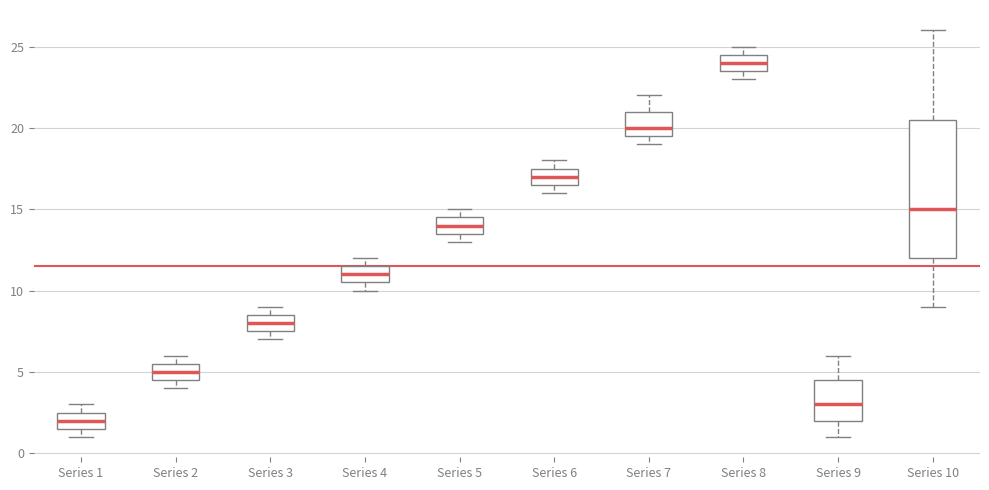

Where does the median line of the box for Series 3 sit on the y-axis? The values are not printed on the chart, so give them approximately, as read against the axis.

8.0